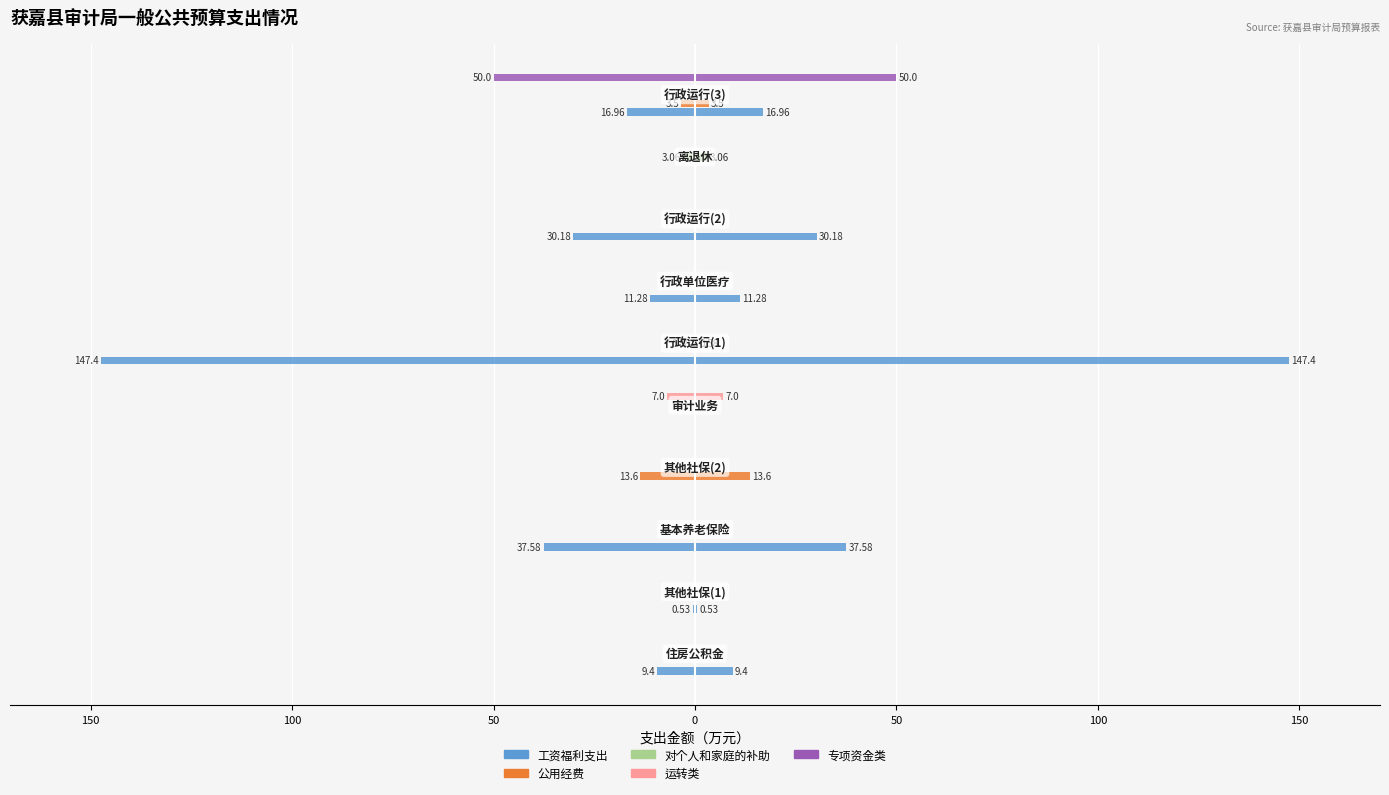

Is it true that 公用经费 equals -2.2 at 9?

False